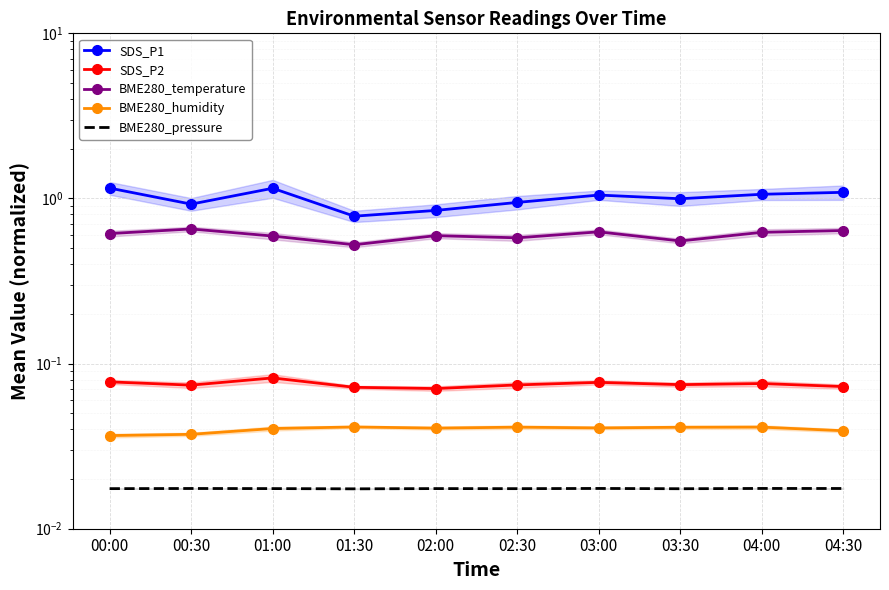

Reading left to right, list all the values displayed in this chart.

SDS_P1: 1.2	0.9	1.2	0.8	0.8	0.9	1.0	1.0	1.1	1.1
SDS_P2: 0.1	0.1	0.1	0.1	0.1	0.1	0.1	0.1	0.1	0.1
BME280_temperature: 0.6	0.7	0.6	0.5	0.6	0.6	0.6	0.6	0.6	0.6
BME280_humidity: 0.0	0.0	0.0	0.0	0.0	0.0	0.0	0.0	0.0	0.0
BME280_pressure: 0.0	0.0	0.0	0.0	0.0	0.0	0.0	0.0	0.0	0.0